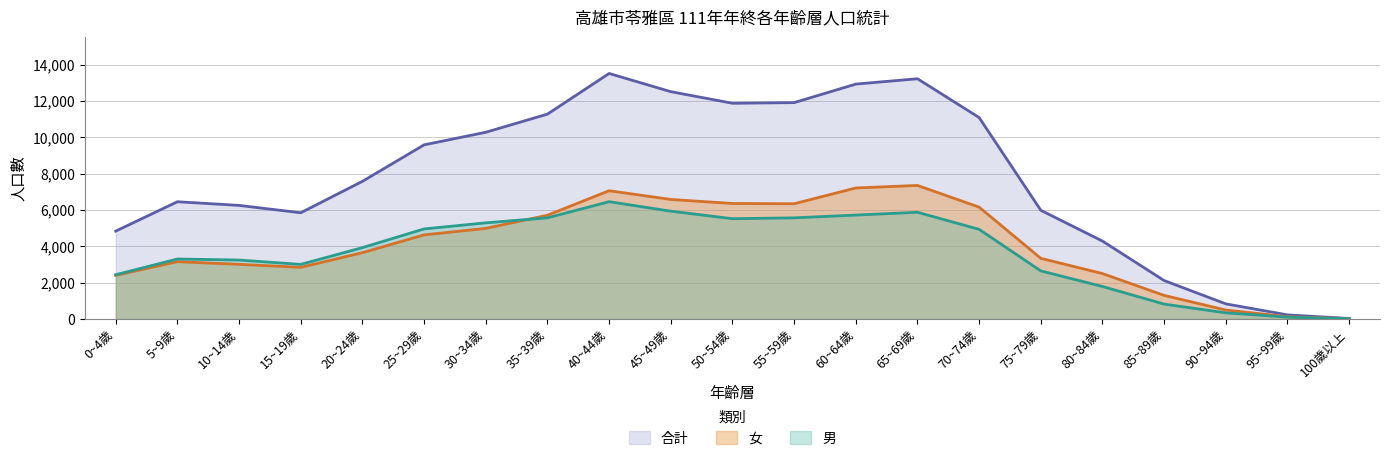

How many categories are shown in the chart?

21